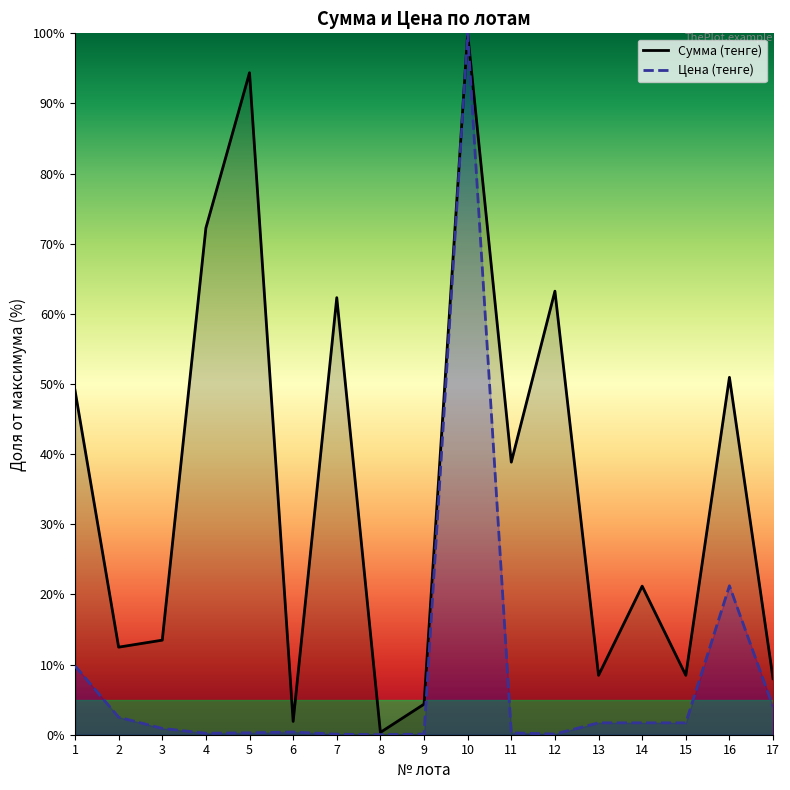

Rank the series by their maximum value, from highest to lowest.

Сумма (тенге), Цена (тенге)